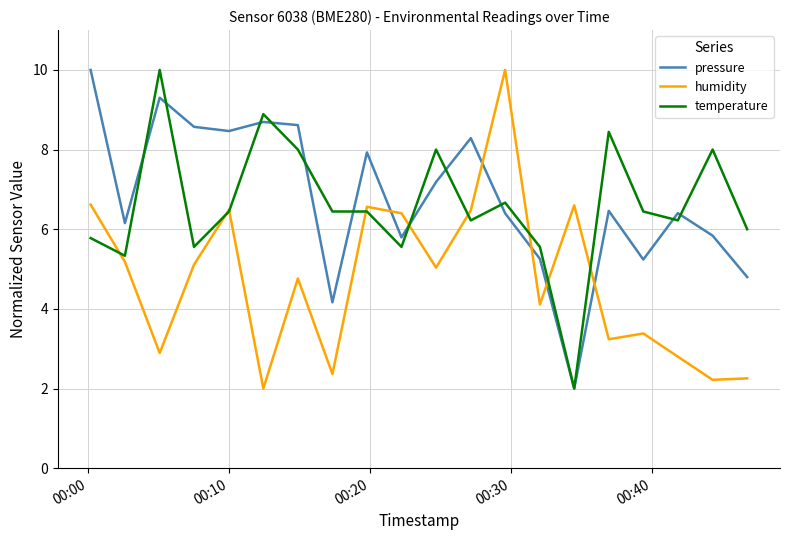

How many intersections are there between humidity and pressure?

6